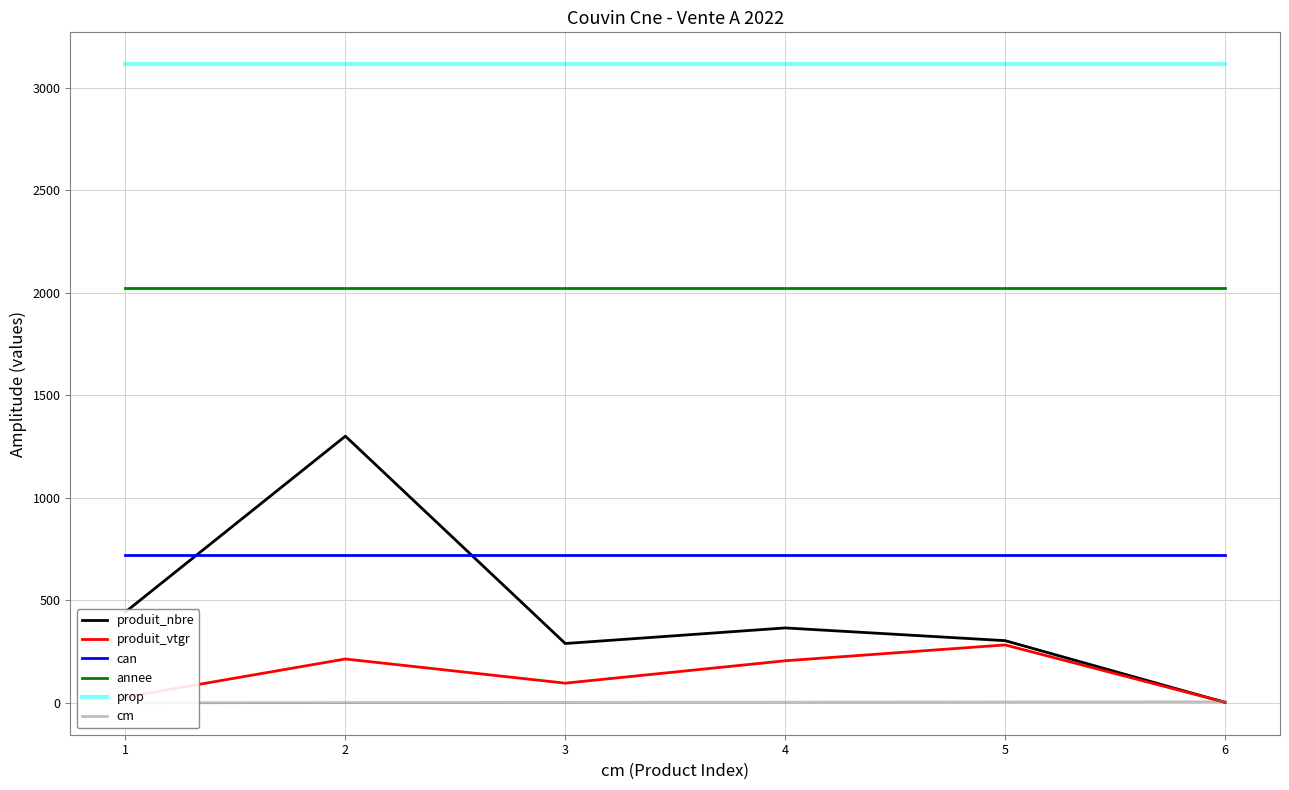

True or false: produit_nbre and cm intersect in this chart.

True